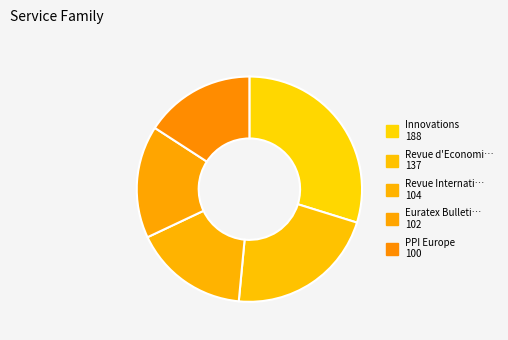

Count the number of slices in the pie.

5